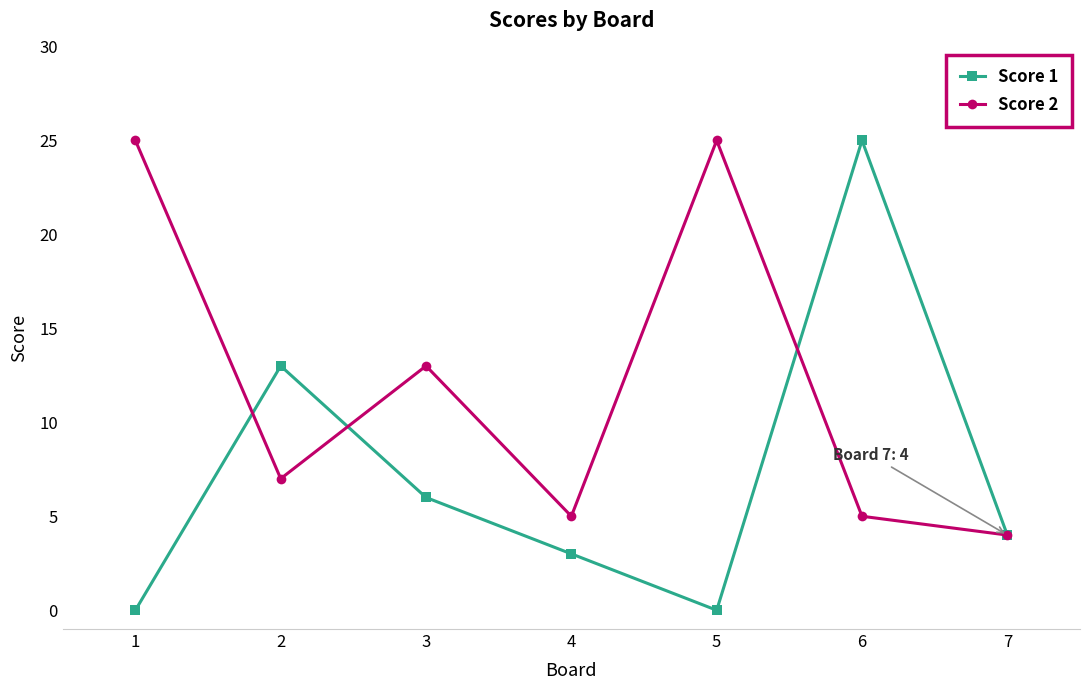

What is the value of the Score 2 point at the 7th from the left?

4